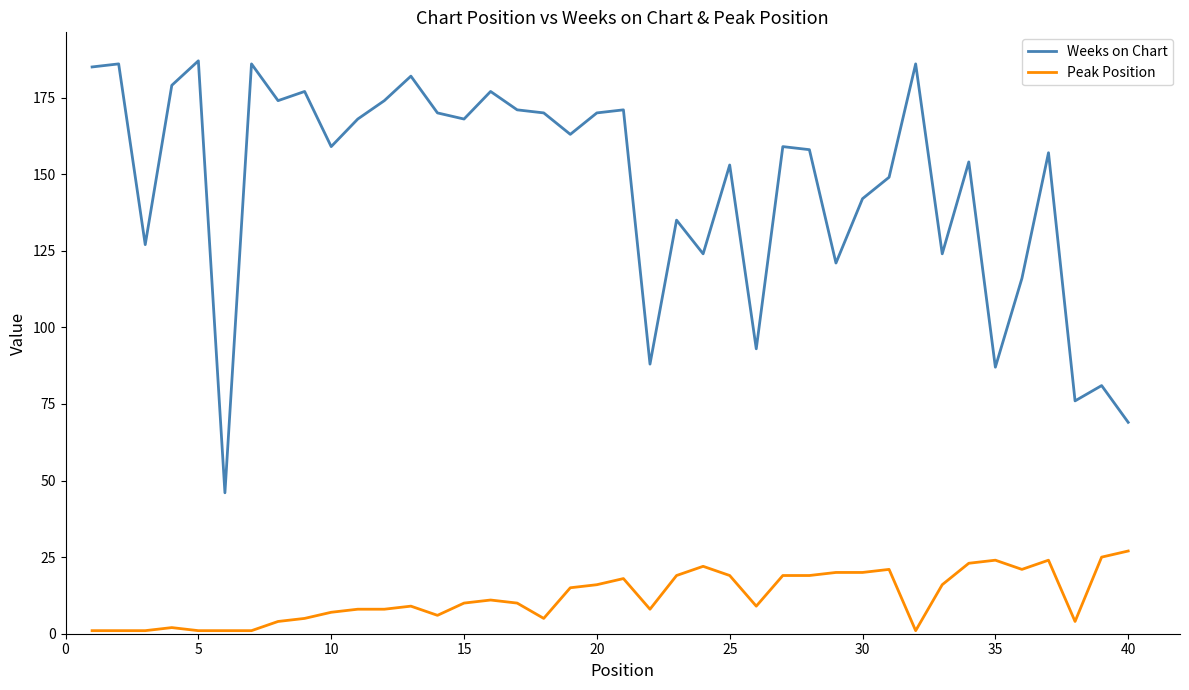

Which series has the largest total across all categories?

Weeks on Chart